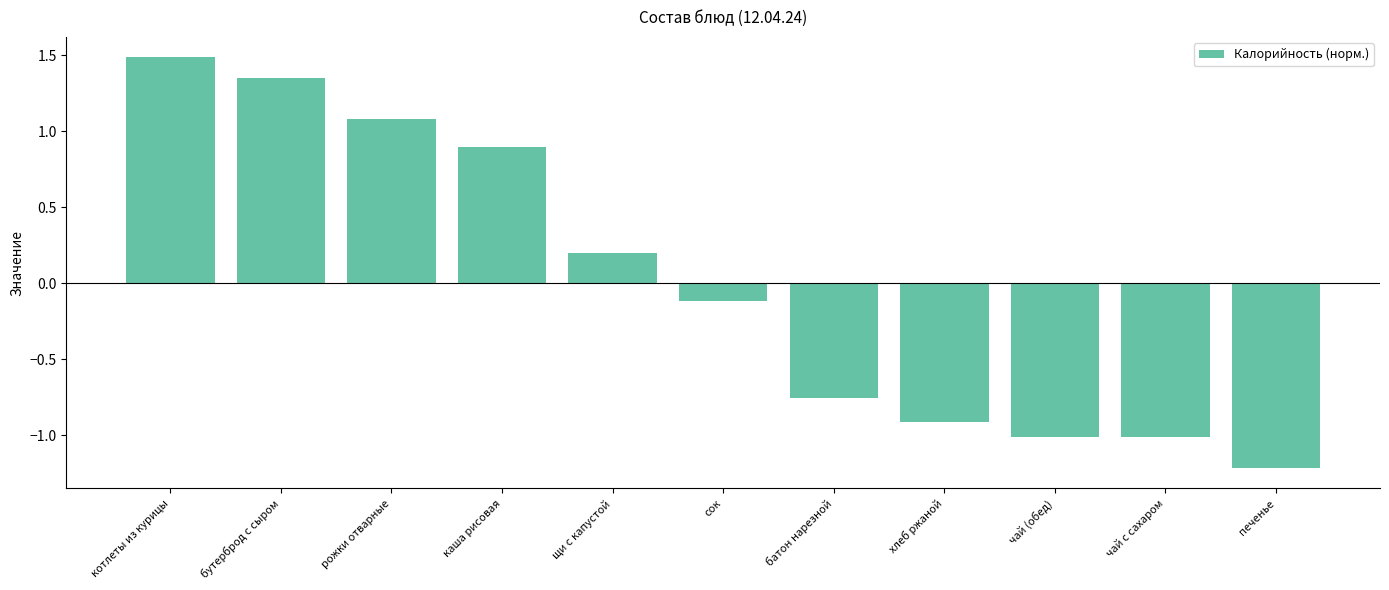

The chart shows a value of 0.9 at каша рисовая. True or false?

True